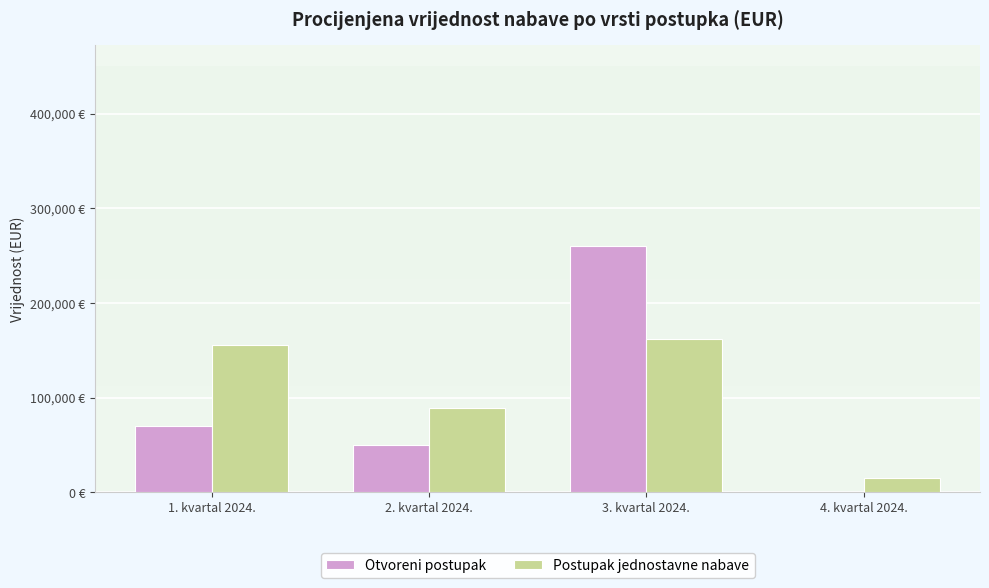

Read the Postupak jednostavne nabave value at 4. kvartal 2024..

15000